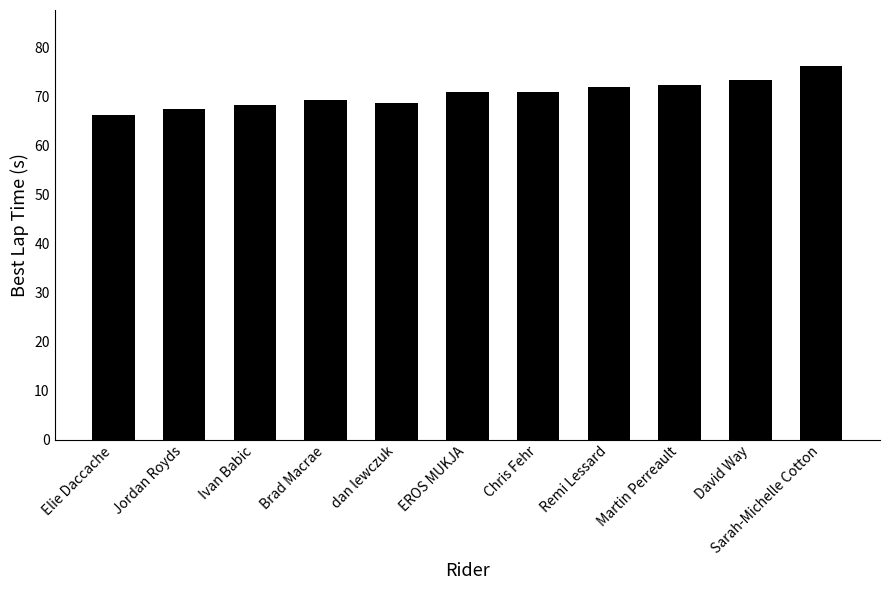

What is the greatest value displayed?

76.2